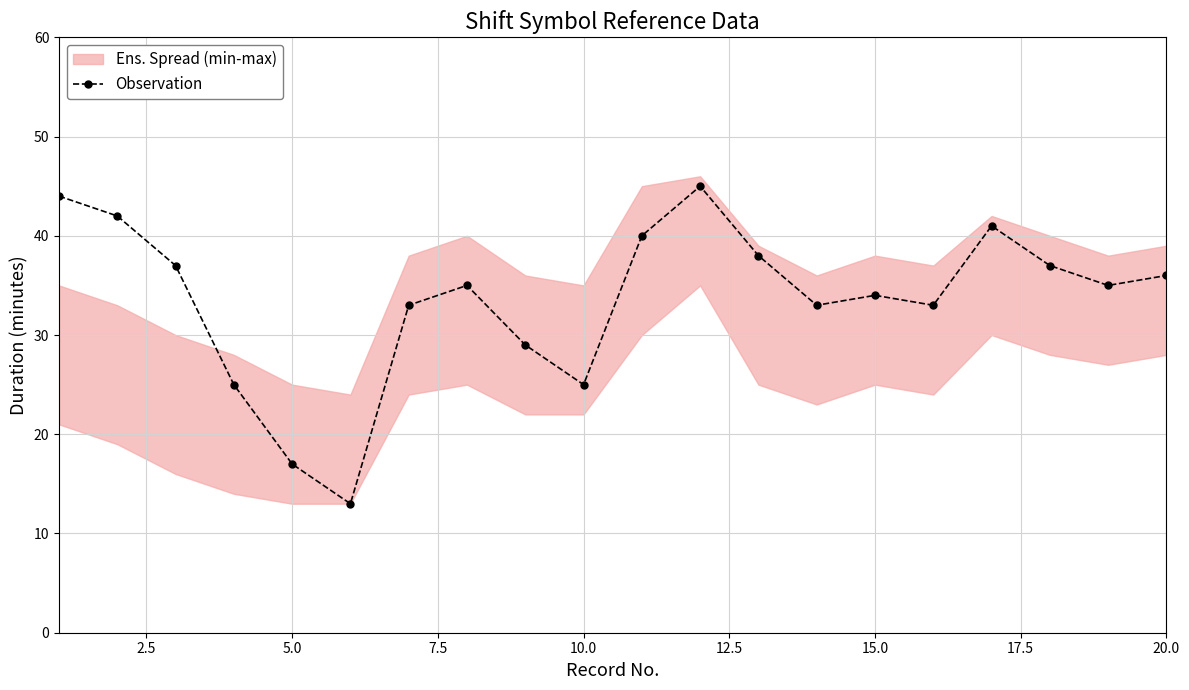

True or false: Observation has more than 0 interior local peaks.

True